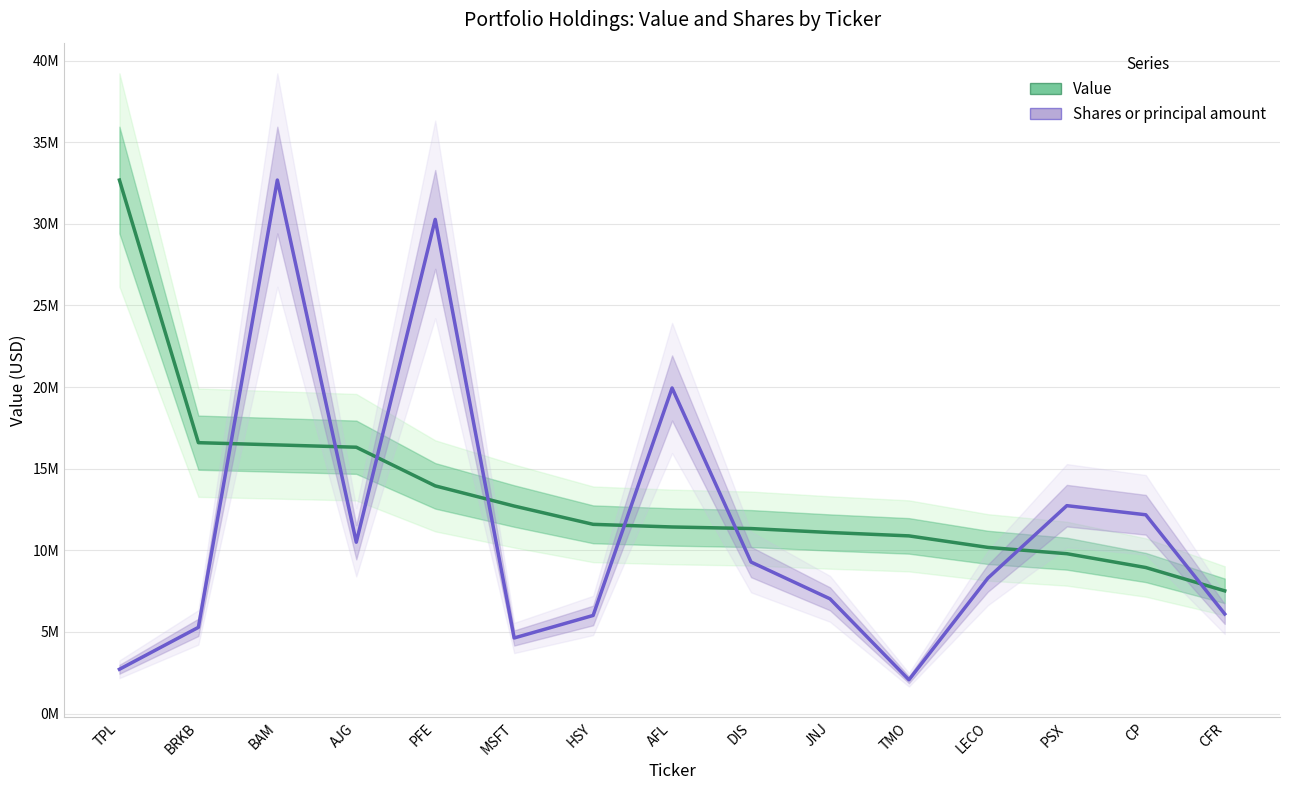

Does the chart display data point markers on the line(s)?

No